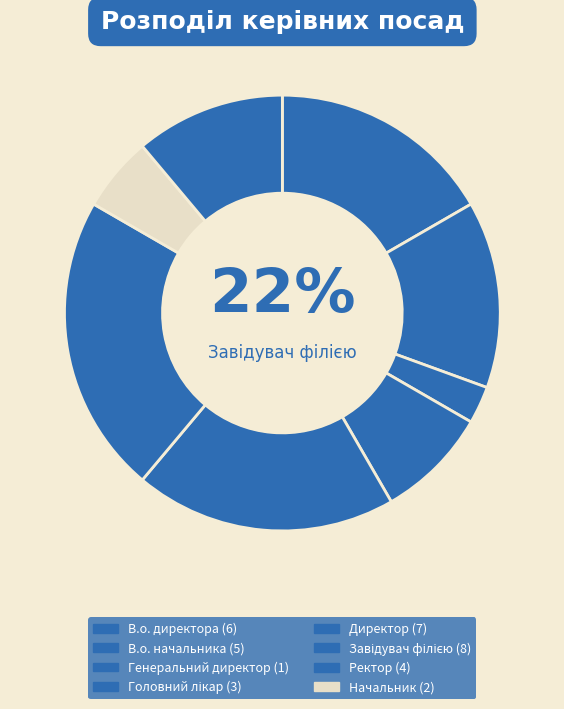

To the nearest percent, what is the average slice percentage?

12%